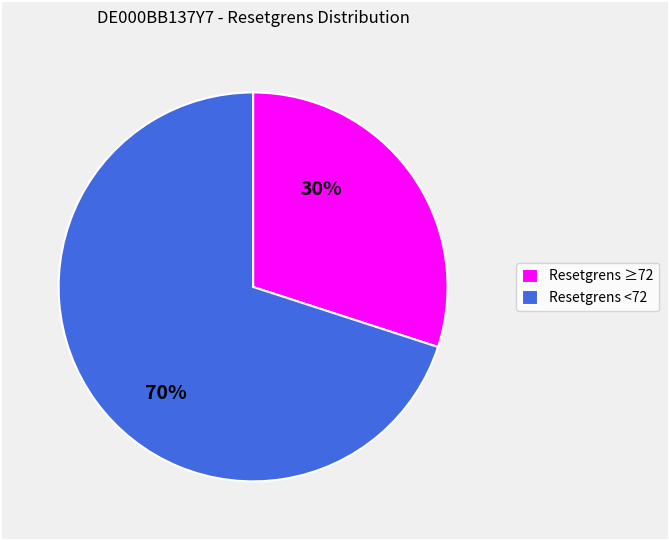

What is the ratio of the value at Resetgrens ≥72 to the value at Resetgrens <72?

0.4